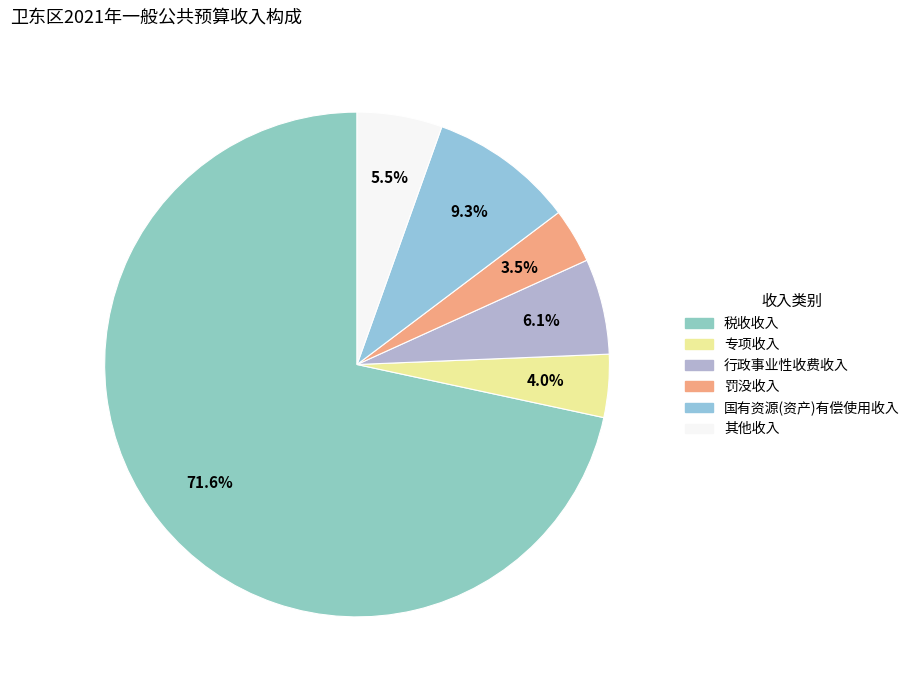

Rank the categories by value from highest to lowest.

税收收入, 国有资源(资产)有偿使用收入, 行政事业性收费收入, 其他收入, 专项收入, 罚没收入